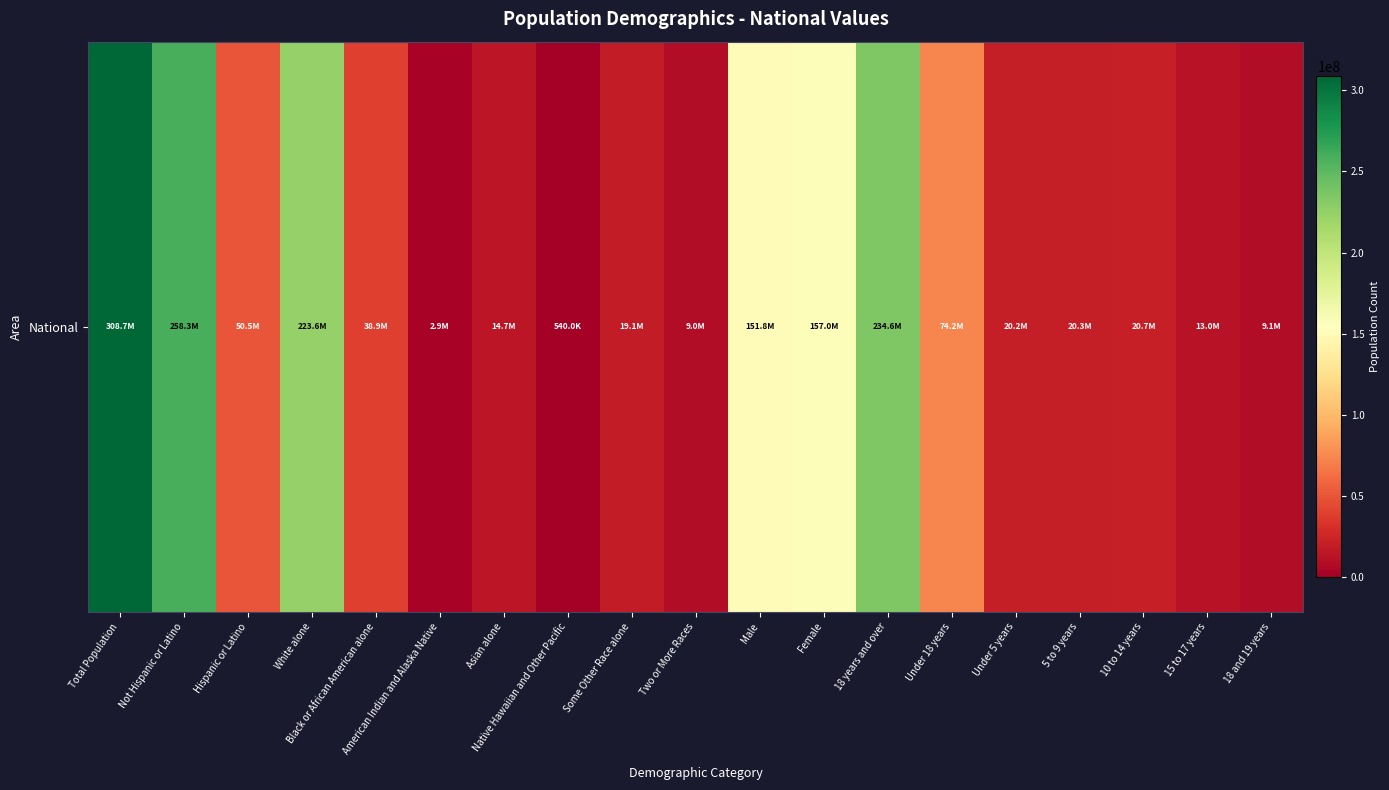

Where is the data nearest to the value 154642775?

Female